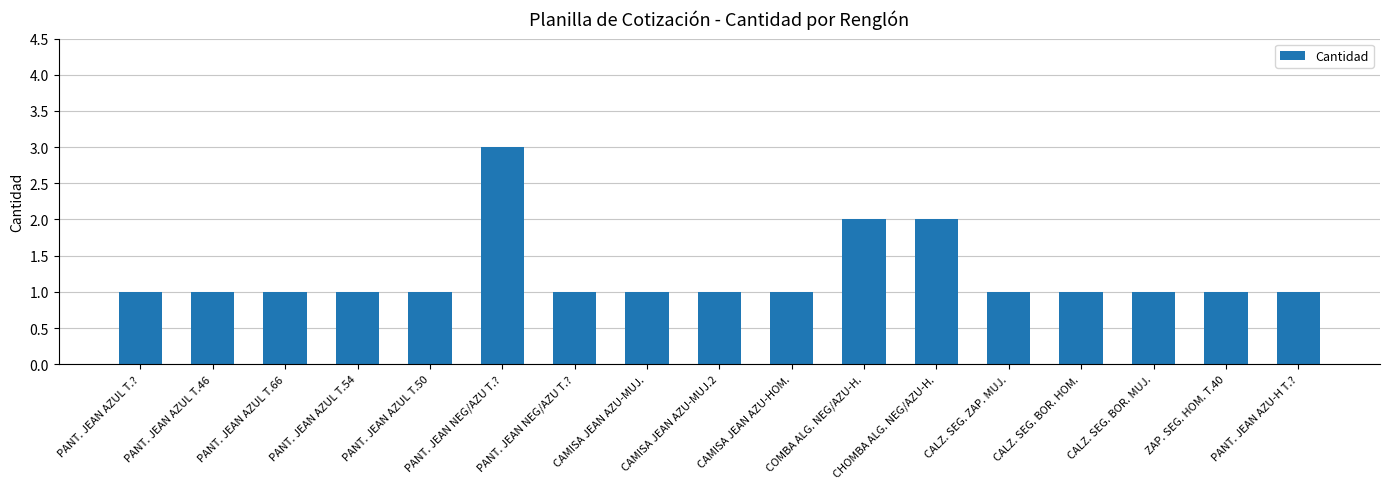

Which category has the highest value across all series?

PANT. JEAN NEG/AZU T.?